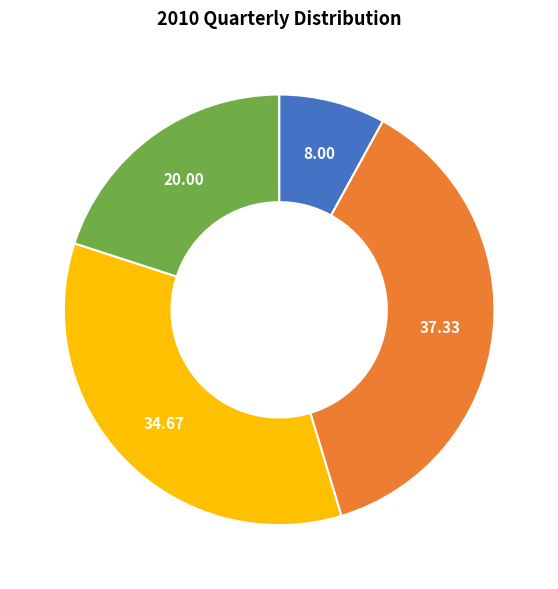

Does any single category account for the majority?

No